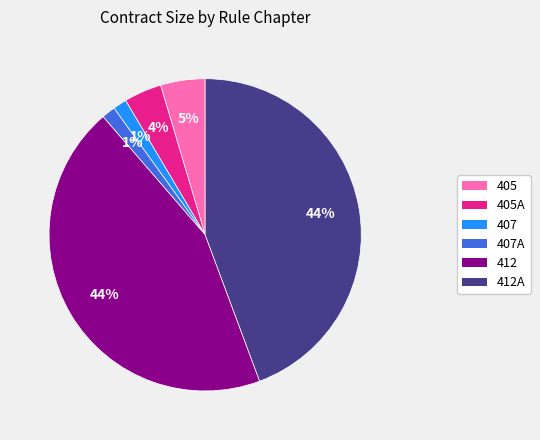

Count the number of slices in the pie.

6